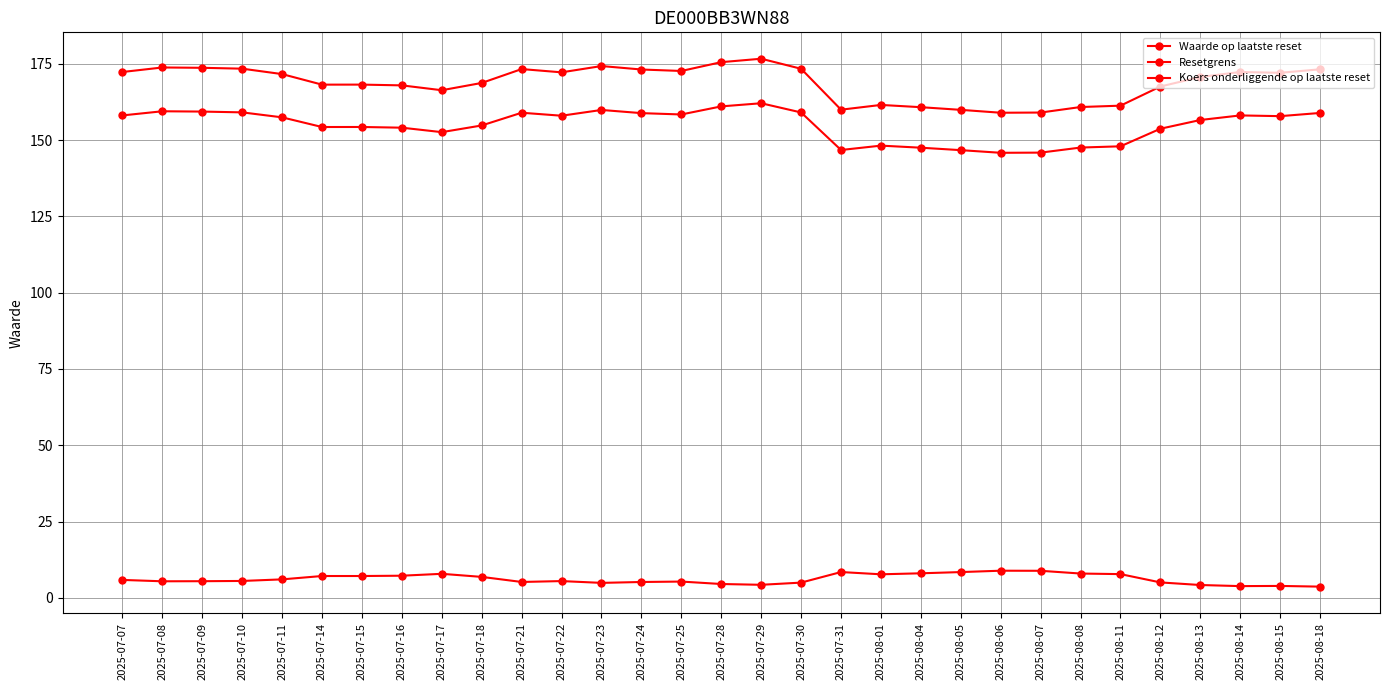

Does the chart have visible grid lines?

Yes